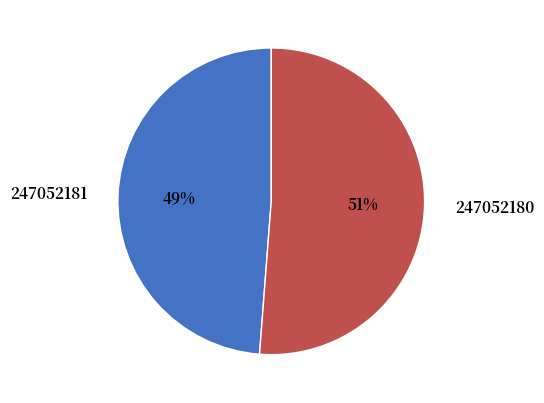

How many segments does this pie chart have?

2